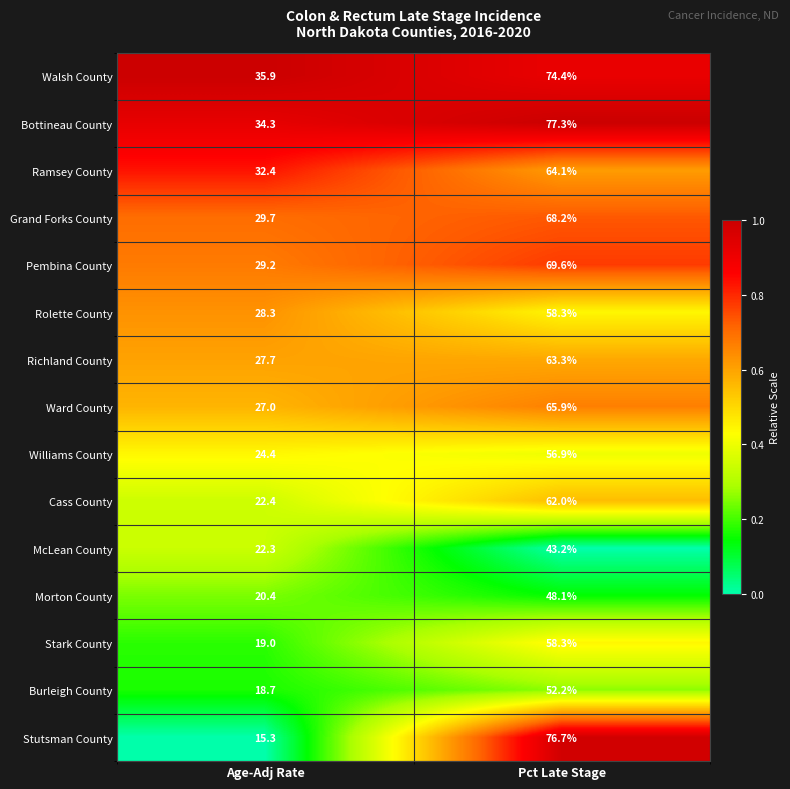

What is the sum of all Stutsman County values?

92.0